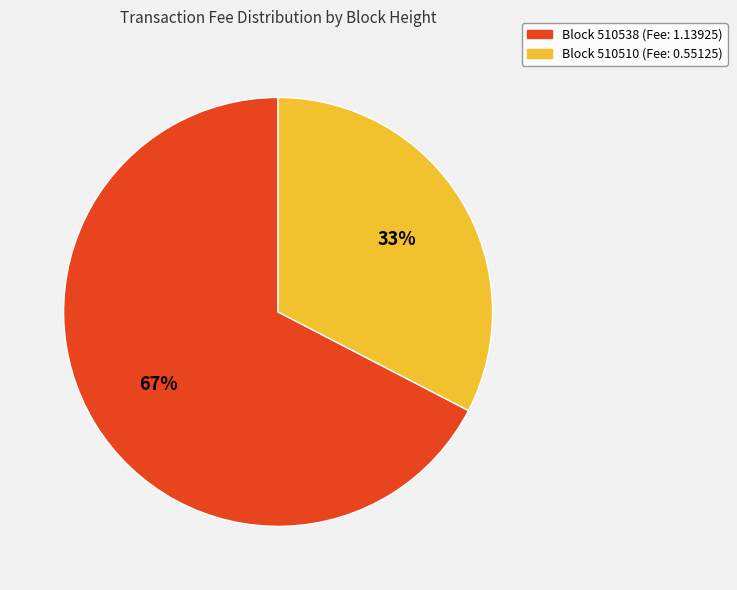

How many segments does this pie chart have?

2